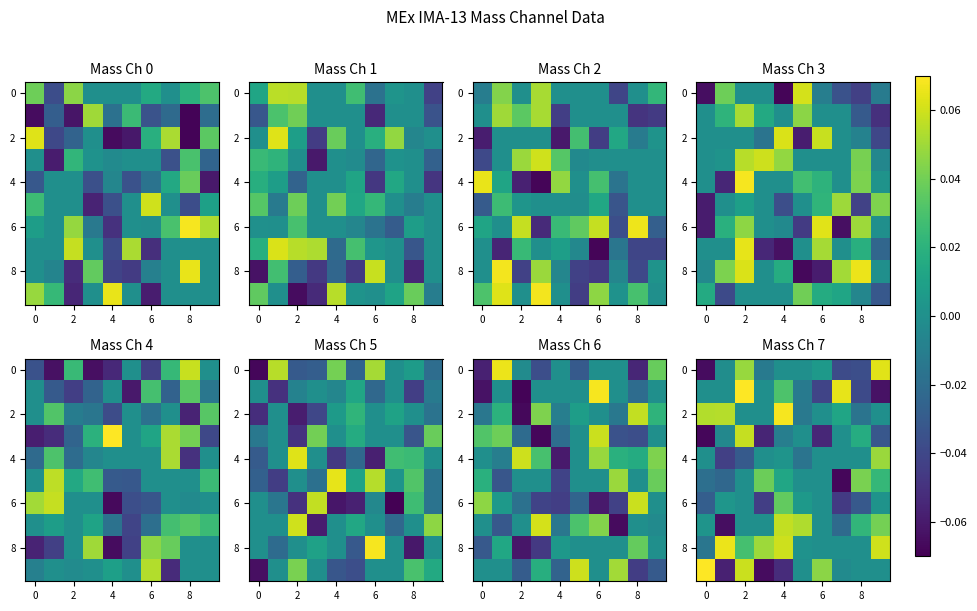

Between 8 and 0, which is larger?

8